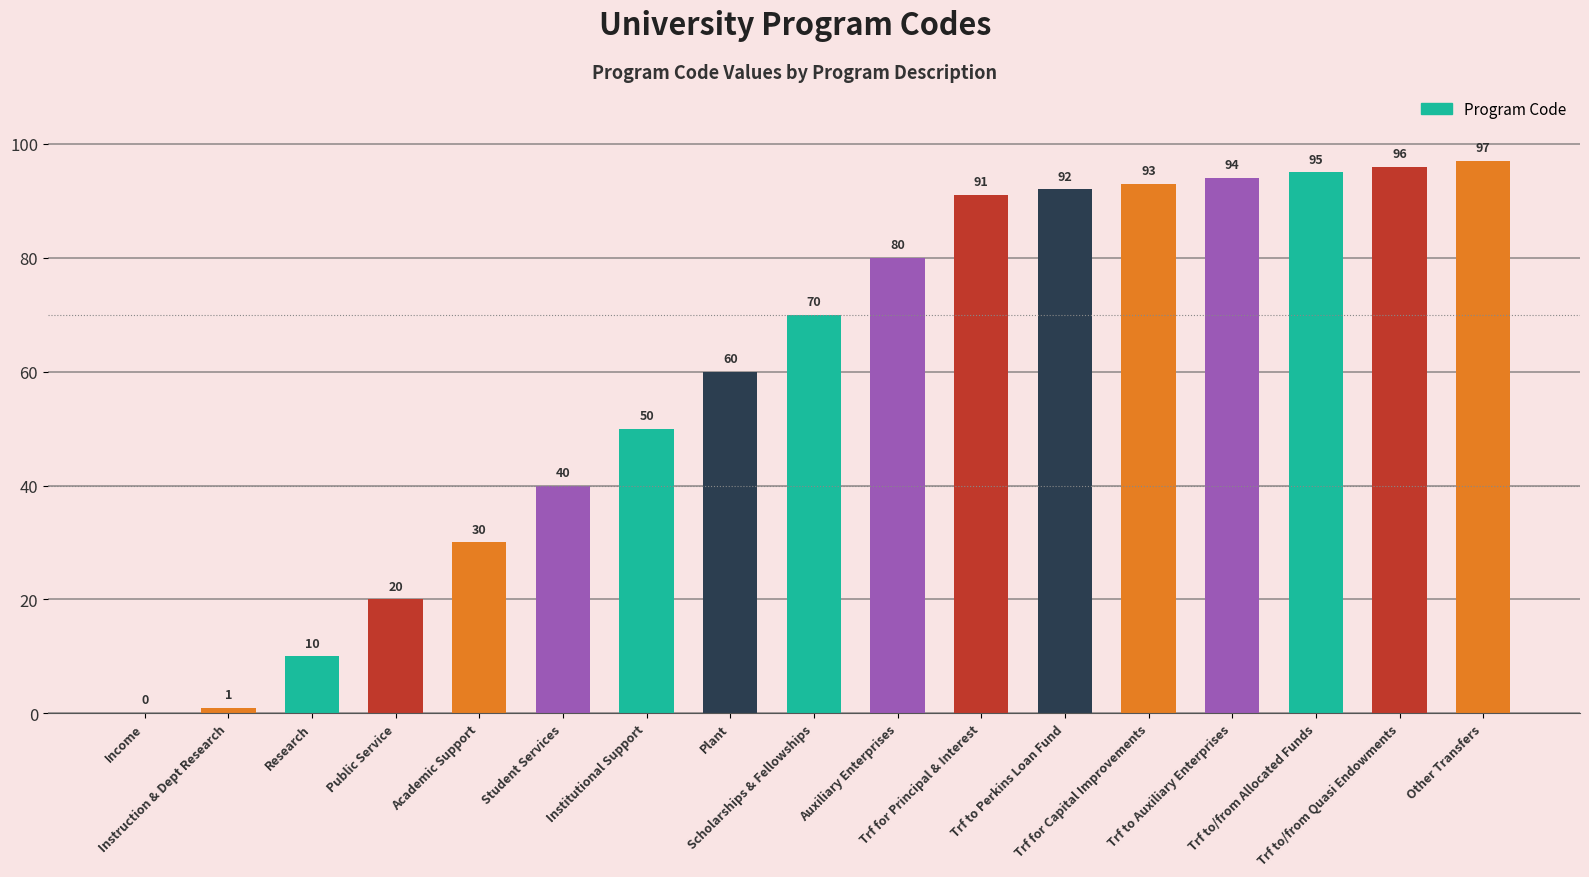

The chart shows a value of 13 at Plant. True or false?

False